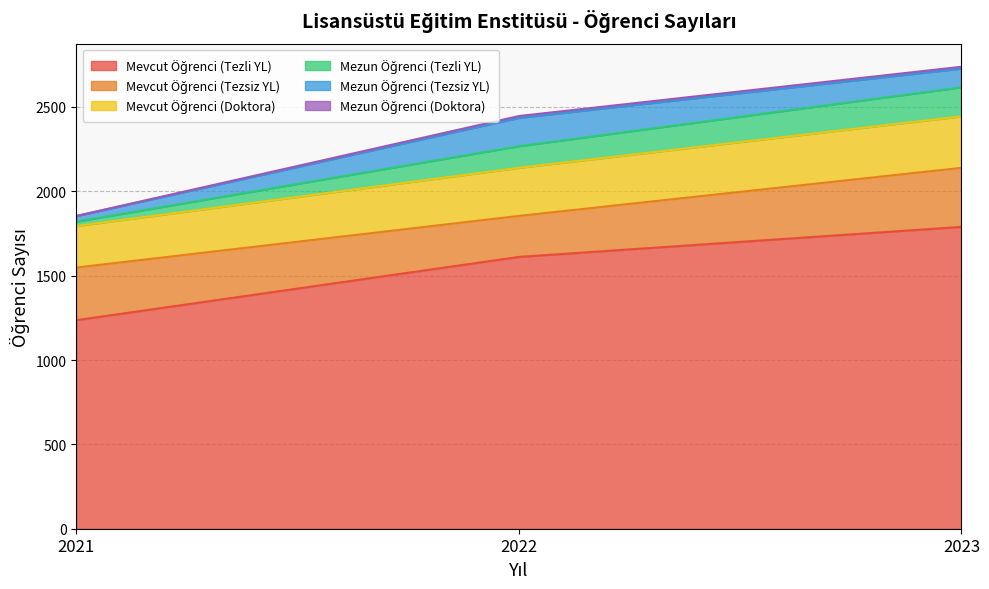

Rank the categories by Mevcut Öğrenci (Doktora) value from lowest to highest.

2021, 2022, 2023